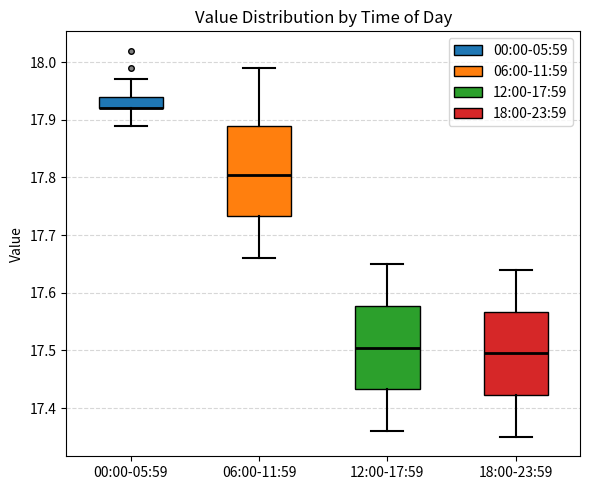

Comparing the boxes themselves (not the whiskers), which one is the tallest?

06:00-11:59